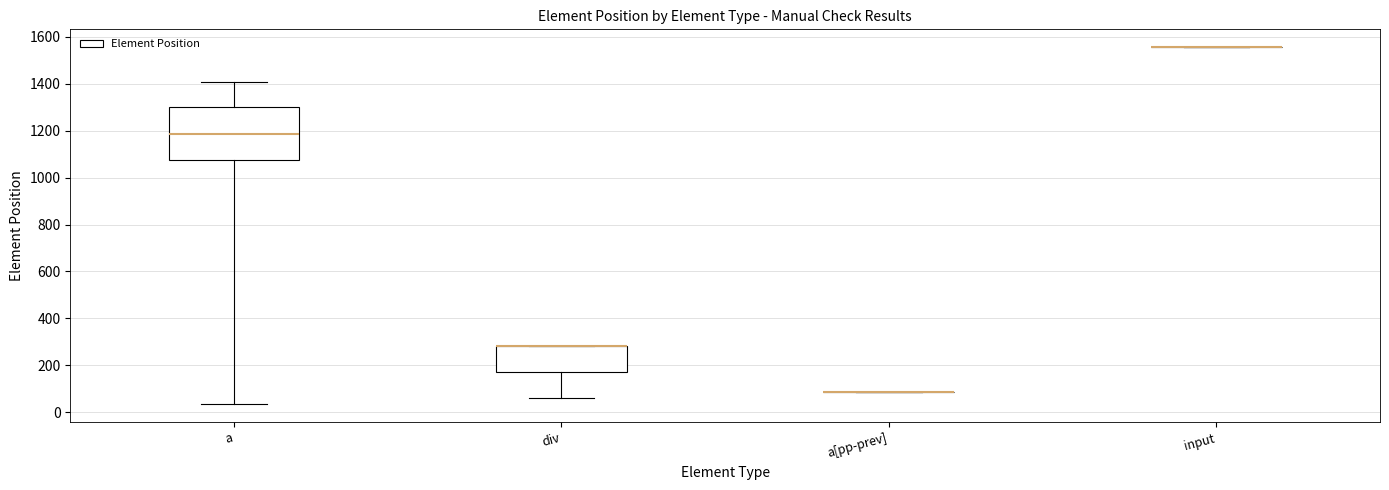

Comparing the boxes themselves (not the whiskers), which one is the tallest?

a